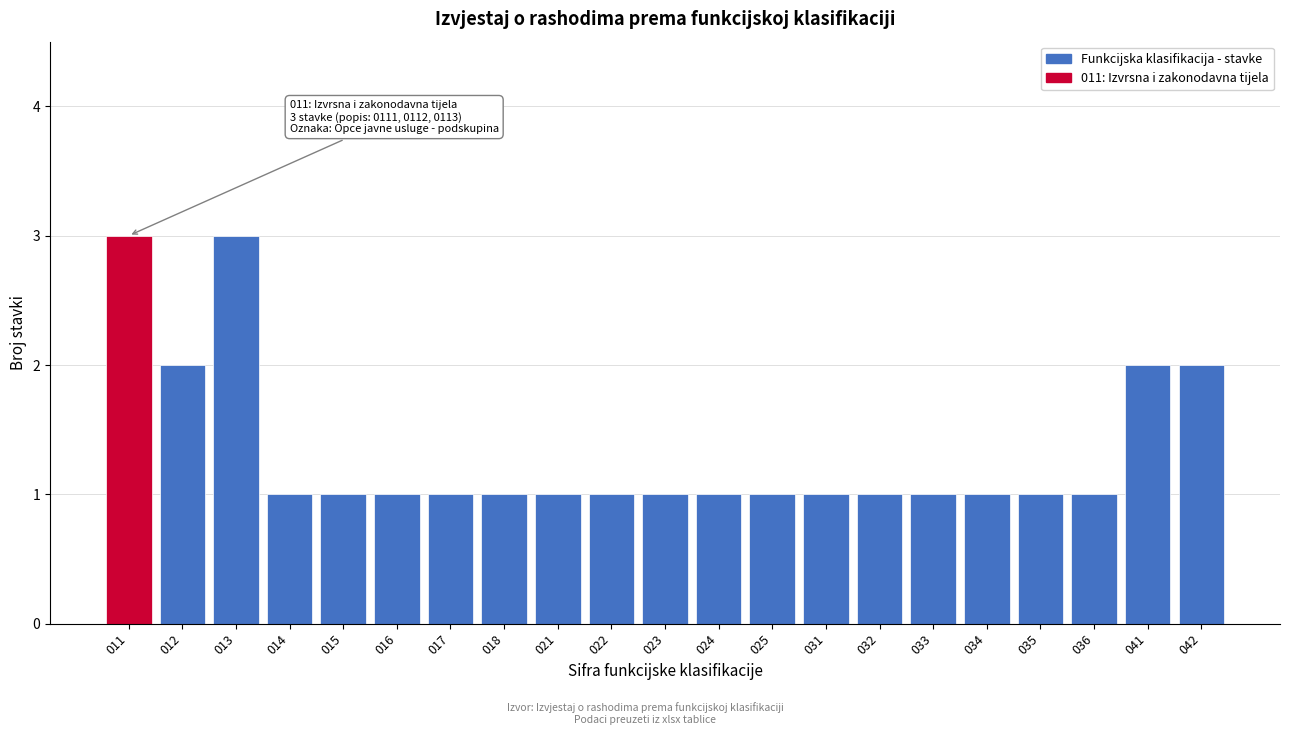

Reading left to right, list all the values displayed in this chart.

011=3	012=2	013=3	014=1	015=1	016=1	017=1	018=1	021=1	022=1	023=1	024=1	025=1	031=1	032=1	033=1	034=1	035=1	036=1	041=2	042=2